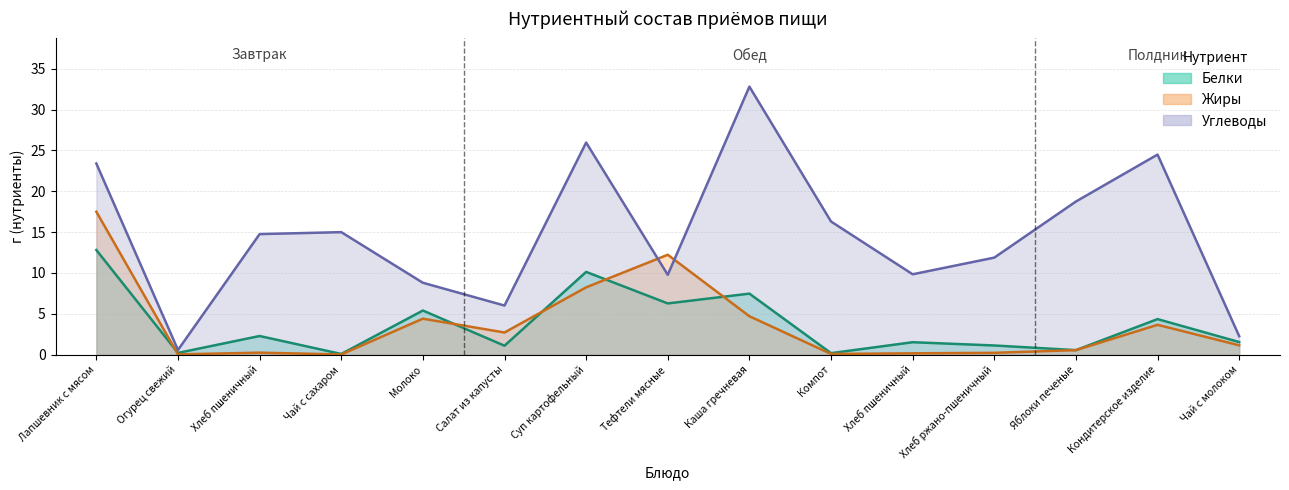

Between Огурец свежий and Салат из капусты, which series saw the biggest shift?

Углеводы (линия)